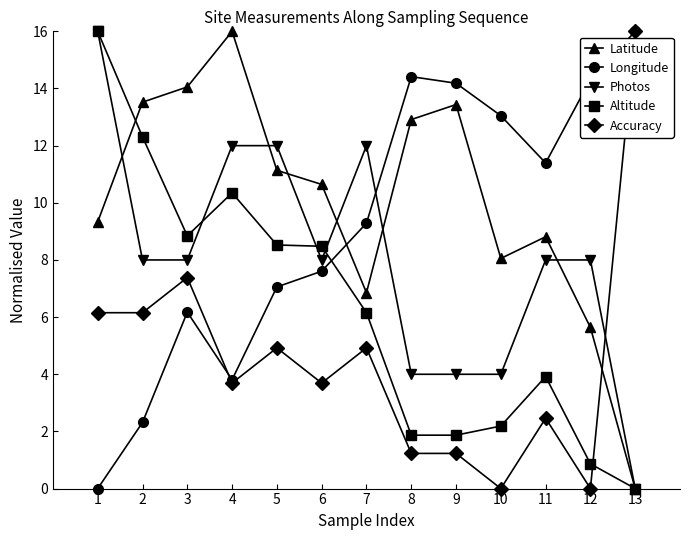

What is the value of the Photos point at the 3rd from the left?

8.0